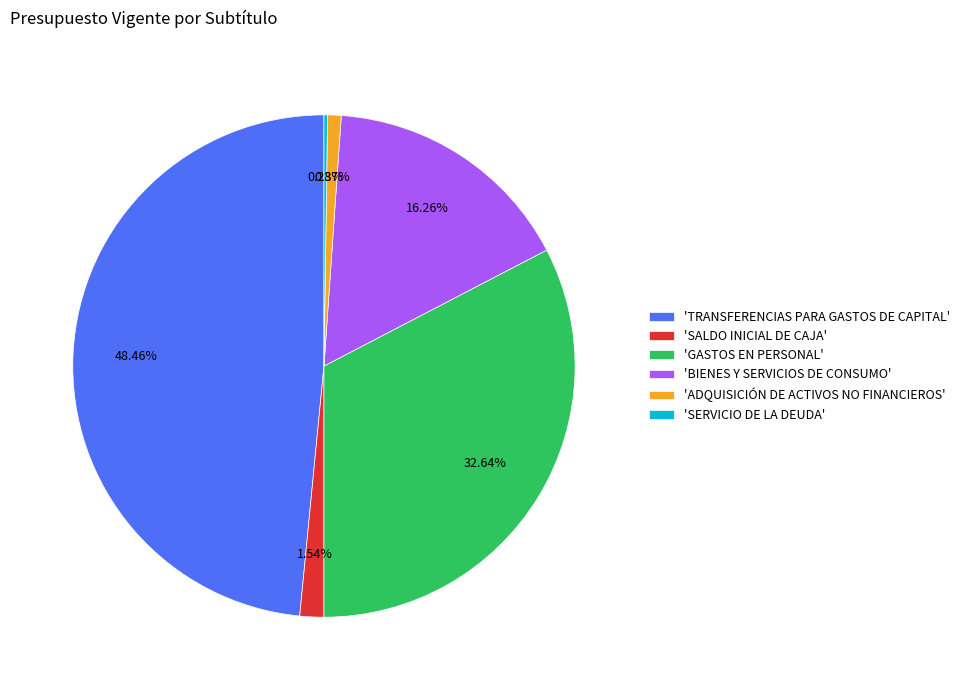

Approximately how many times larger is the value at 'TRANSFERENCIAS PARA GASTOS DE CAPITAL' compared to 'BIENES Y SERVICIOS DE CONSUMO'?

3.0